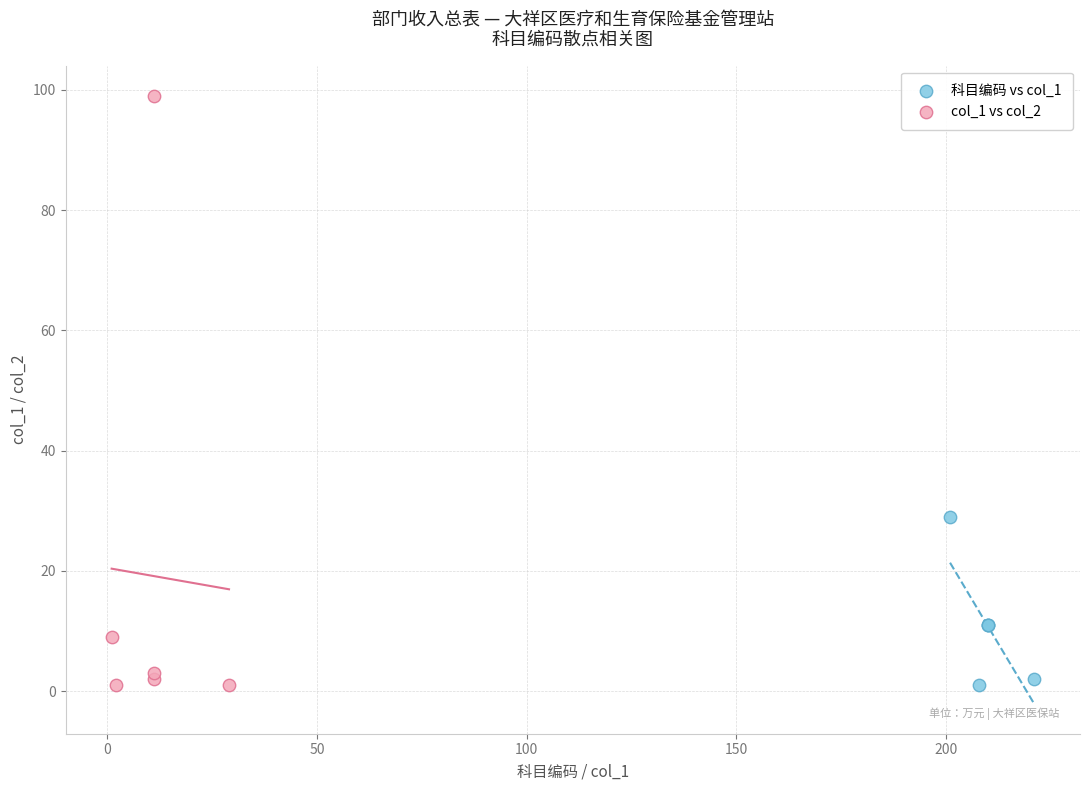

Which series has the widest spread of Y values?

col_1 vs col_2